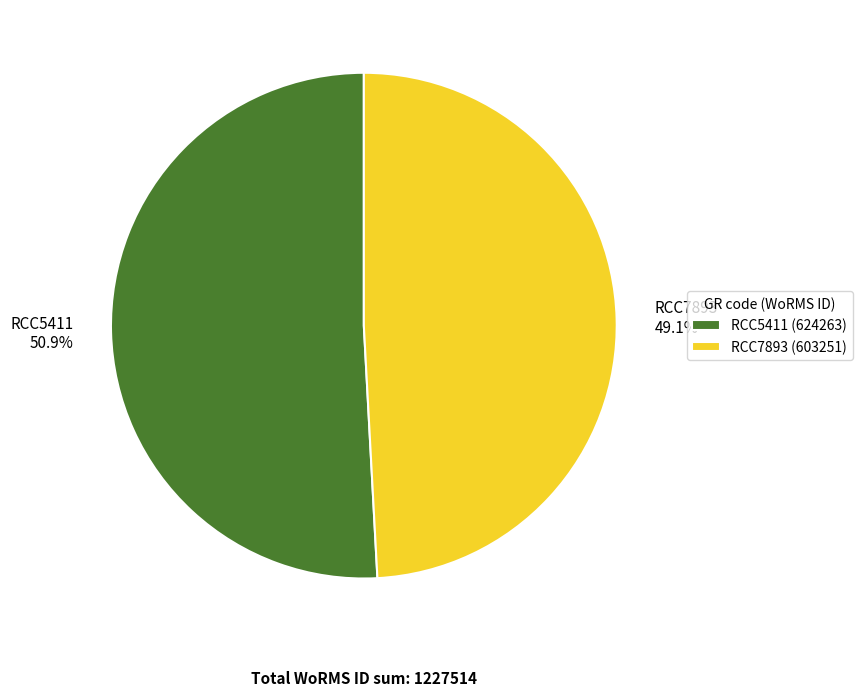

Which category has the biggest portion of the pie?

RCC5411